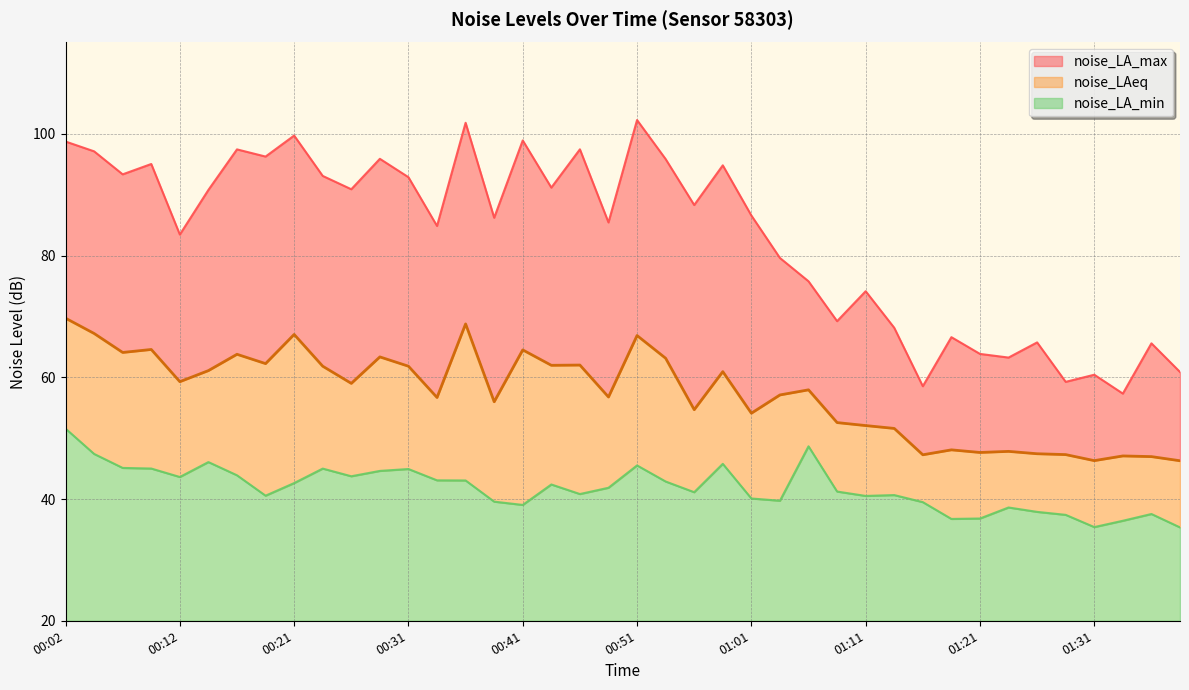

At which category does the chart reach its minimum across all series?

01:38